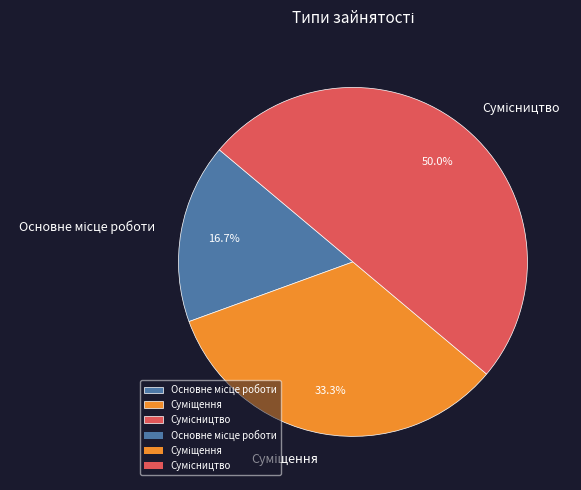

How many slices are in this pie chart?

3